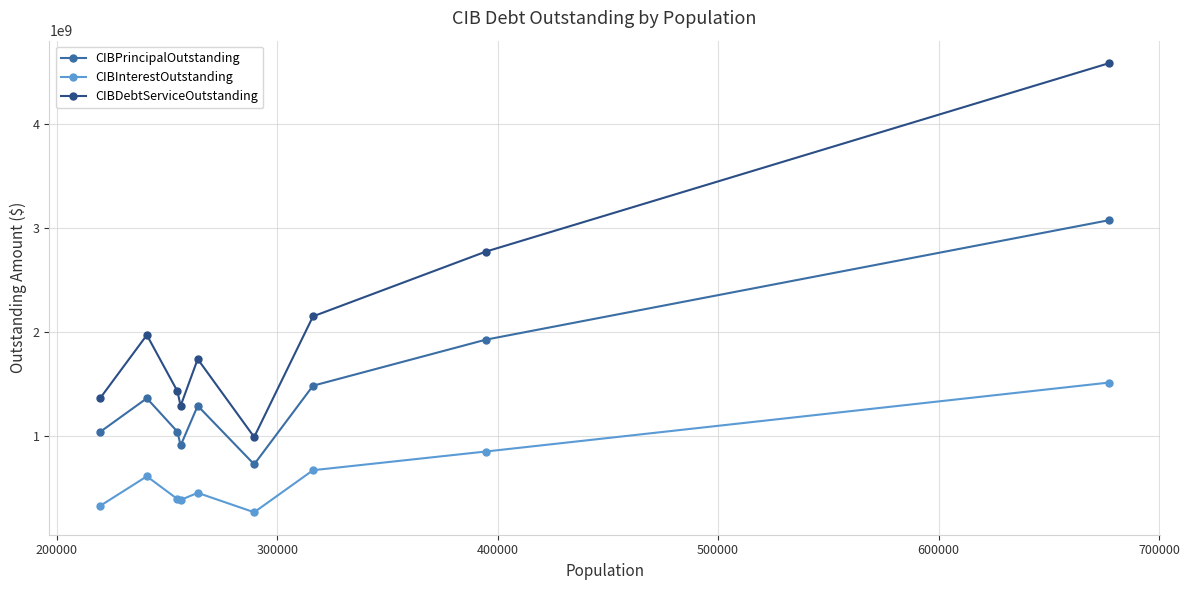

What is the maximum value shown in the chart?

4585323245.8